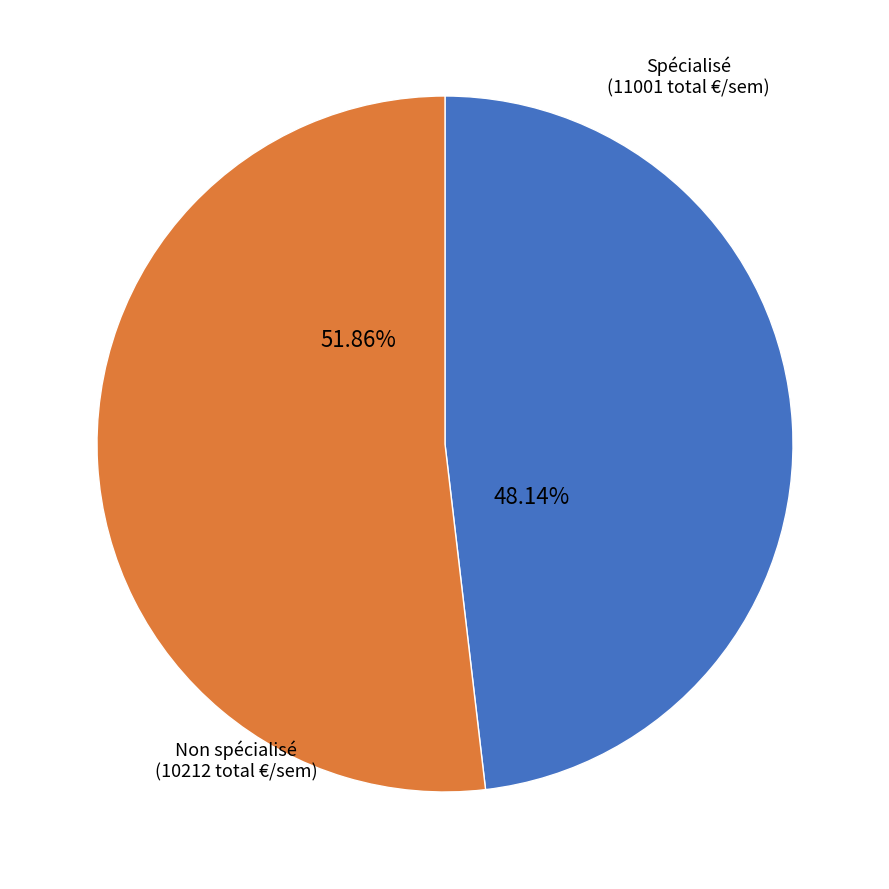

Does any single category account for the majority?

Yes